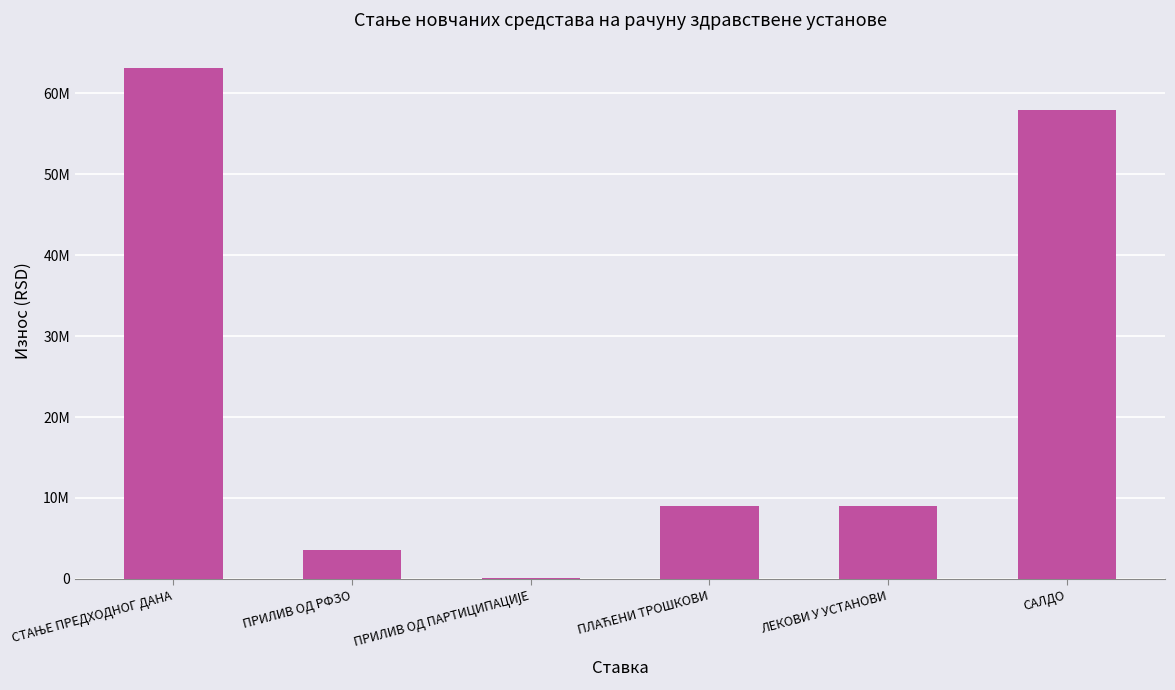

Reading left to right, list all the values displayed in this chart.

63131261.8	3562375.0	165232.5	8955321.3	8955321.3	57903548.0